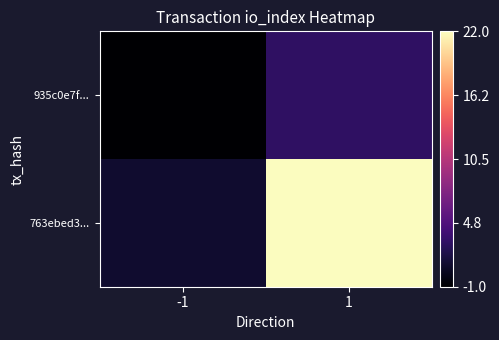

At 1, list the series in order from smallest to largest.

935c0e7f..., 763ebed3...